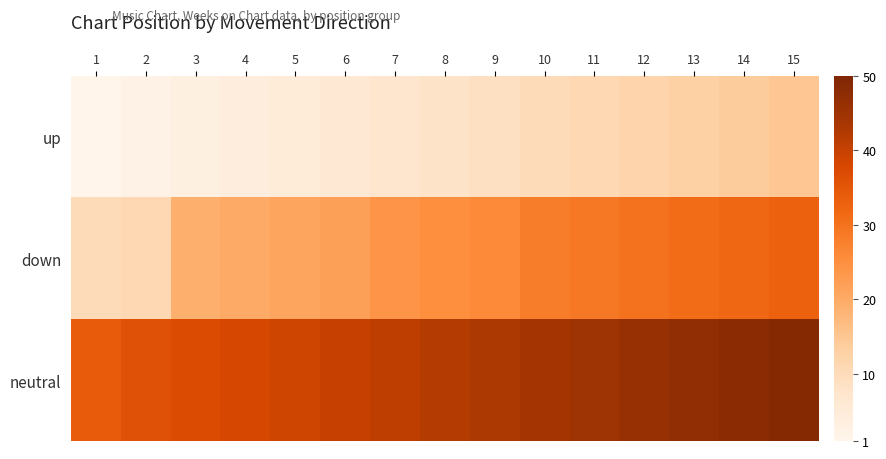

How many categories are shown in the chart?

15